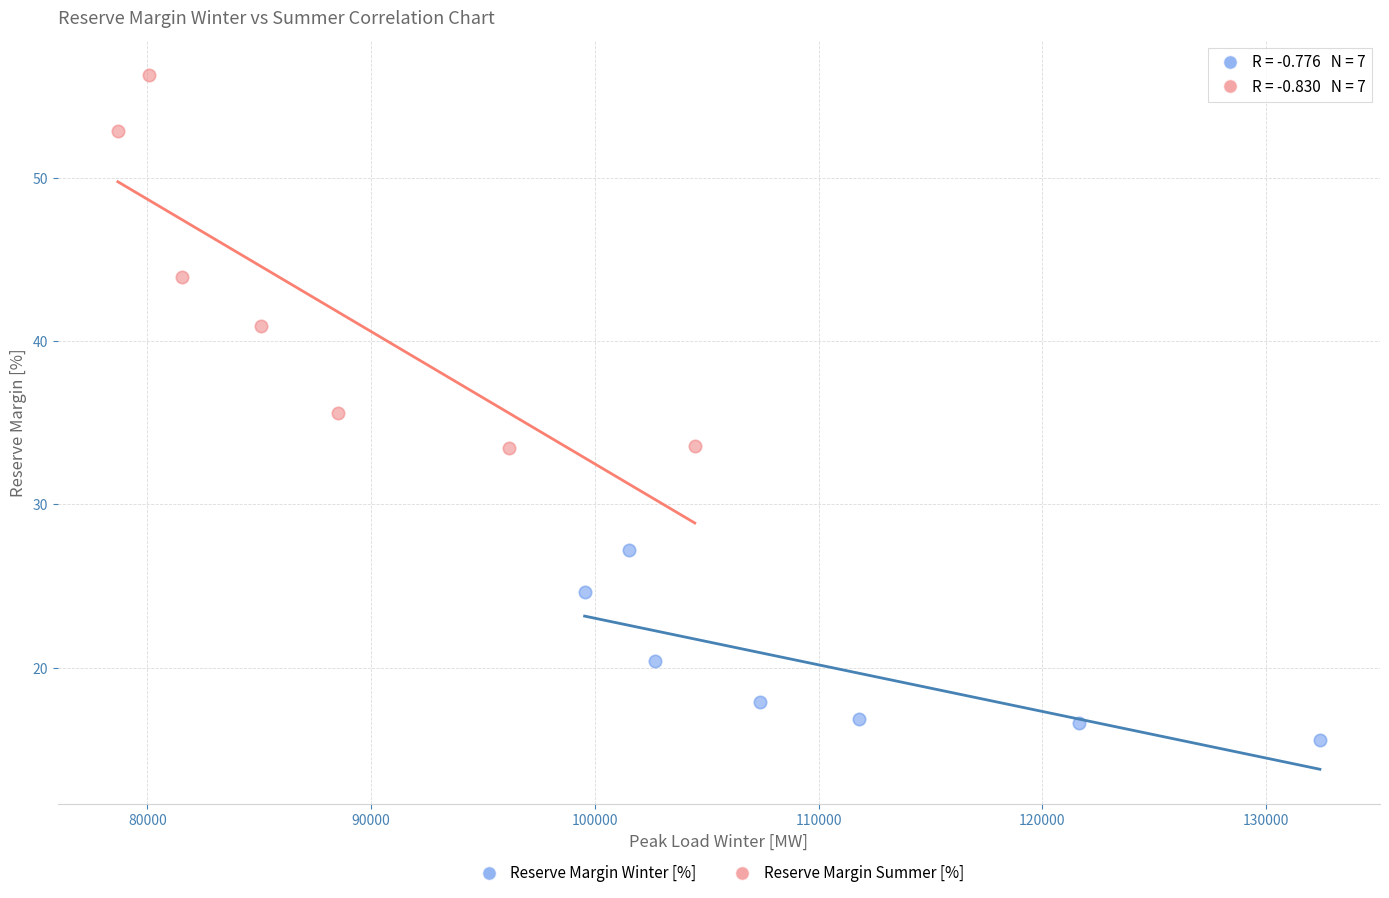

What are all the series names shown in the legend?

Reserve Margin Winter [%], Reserve Margin Summer [%]